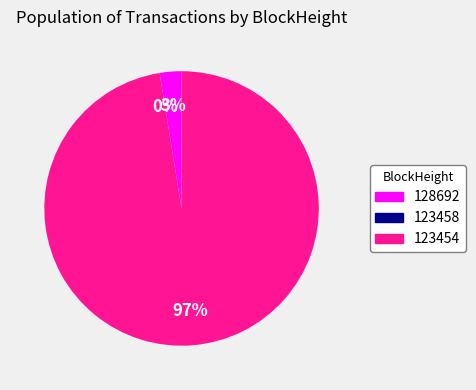

How much of the chart is everything except 123454?

2.6%